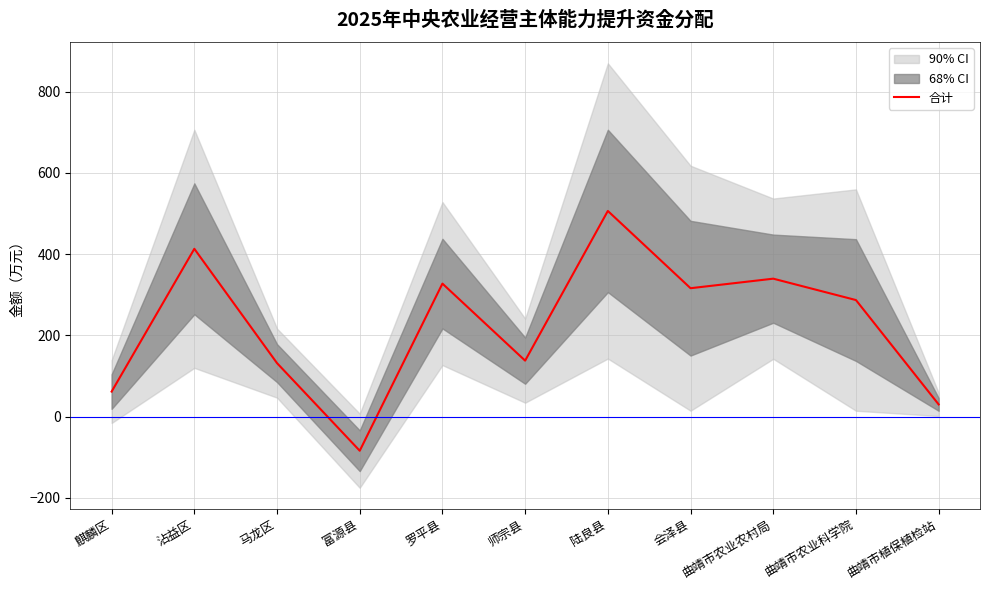

At which label is the value closest to 211?

师宗县